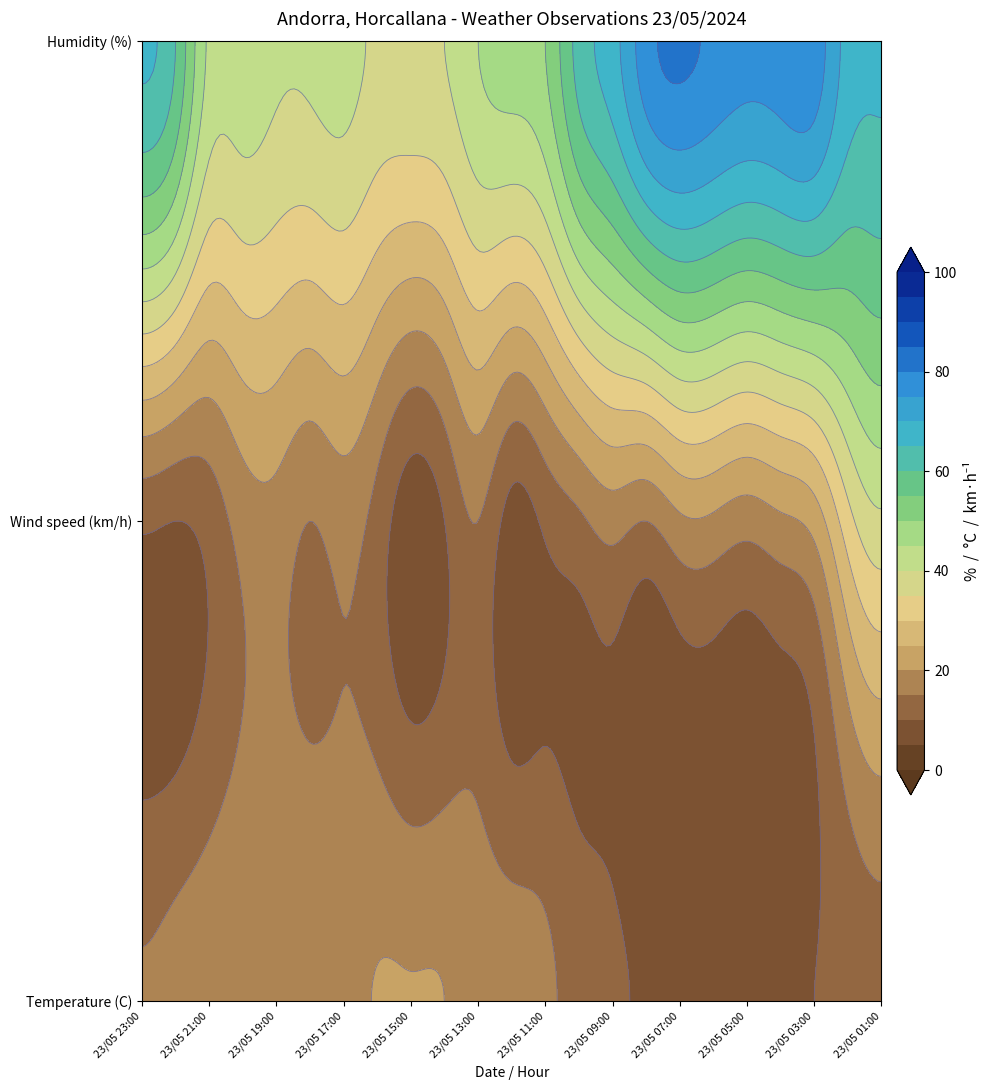

Reading right to left, list all the values displayed in this chart.

Temperature (C): 23/05 01:00=12.8	23/05 02:00=11.5	23/05 03:00=10.0	23/05 04:00=9.3	23/05 05:00=8.9	23/05 06:00=8.4	23/05 07:00=7.9	23/05 08:00=9.0	23/05 09:00=11.0	23/05 10:00=12.7	23/05 11:00=16.2	23/05 12:00=17.5	23/05 13:00=18.1	23/05 14:00=20.0	23/05 15:00=20.2	23/05 16:00=20.2	23/05 17:00=19.0	23/05 18:00=19.8	23/05 19:00=19.3	23/05 20:00=18.8	23/05 21:00=18.1	23/05 22:00=17.0	23/05 23:00=15.6
Wind speed (km/h): 23/05 01:00=39.0	23/05 02:00=33.0	23/05 03:00=22.0	23/05 04:00=19.0	23/05 05:00=17.0	23/05 06:00=19.0	23/05 07:00=19.0	23/05 08:00=15.0	23/05 09:00=17.0	23/05 10:00=14.0	23/05 11:00=11.0	23/05 12:00=8.0	23/05 13:00=15.0	23/05 14:00=10.0	23/05 15:00=7.0	23/05 16:00=13.0	23/05 17:00=17.0	23/05 18:00=15.0	23/05 19:00=18.0	23/05 20:00=17.0	23/05 21:00=12.0	23/05 22:00=10.0	23/05 23:00=11.0
Humidity (%): 23/05 01:00=66.0	23/05 02:00=68.0	23/05 03:00=78.0	23/05 04:00=78.0	23/05 05:00=77.0	23/05 06:00=79.0	23/05 07:00=81.0	23/05 08:00=78.0	23/05 09:00=68.0	23/05 10:00=62.0	23/05 11:00=50.0	23/05 12:00=47.0	23/05 13:00=45.0	23/05 14:00=40.0	23/05 15:00=39.0	23/05 16:00=39.0	23/05 17:00=42.0	23/05 18:00=41.0	23/05 19:00=41.0	23/05 20:00=43.0	23/05 21:00=44.0	23/05 22:00=60.0	23/05 23:00=66.0